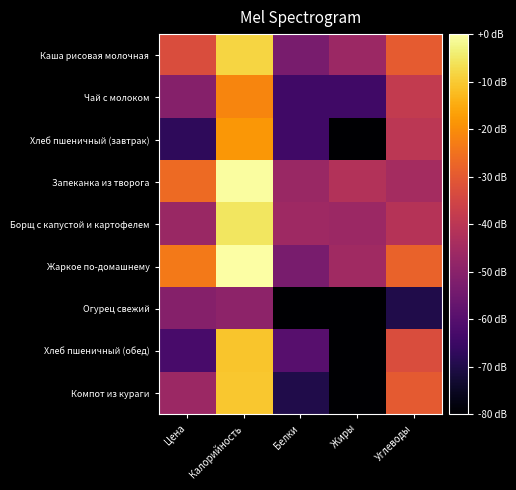

What is the spread (max minus min) of values at Углеводы?

42.2